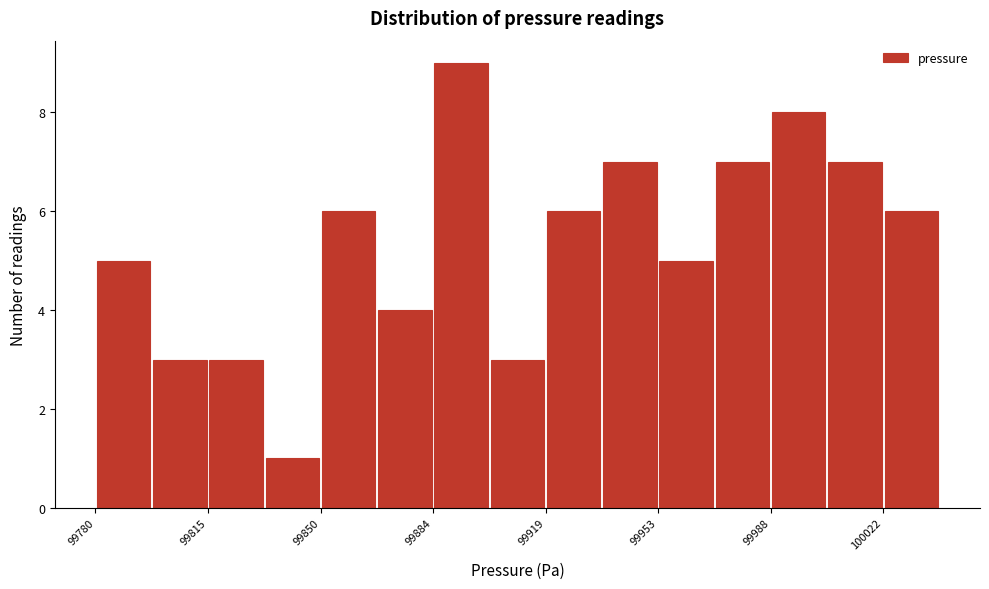

Read against the x-axis, roughly where is the centre of the tallest bar?

99895